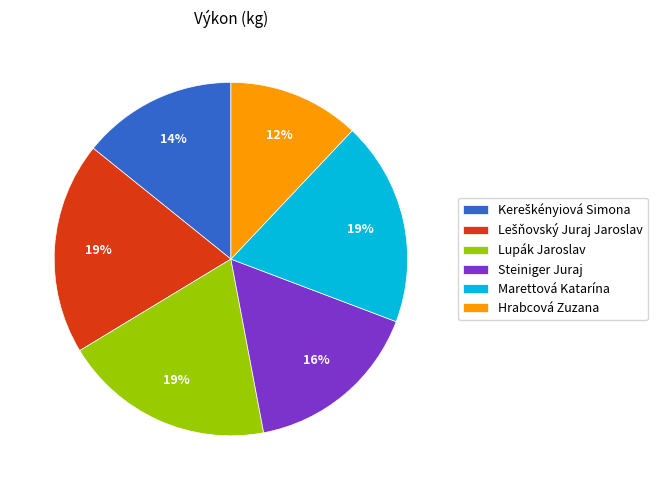

Do Hrabcová Zuzana and Marettová Katarína together represent more than half of the pie?

No